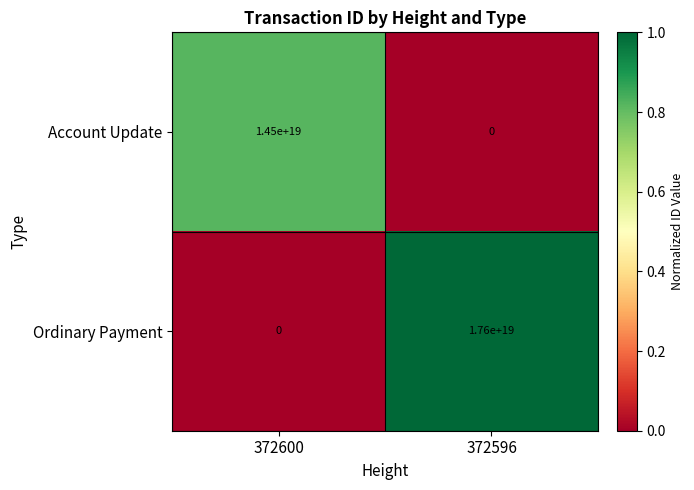

Which series changed the most between 372600 and 372596?

Ordinary Payment